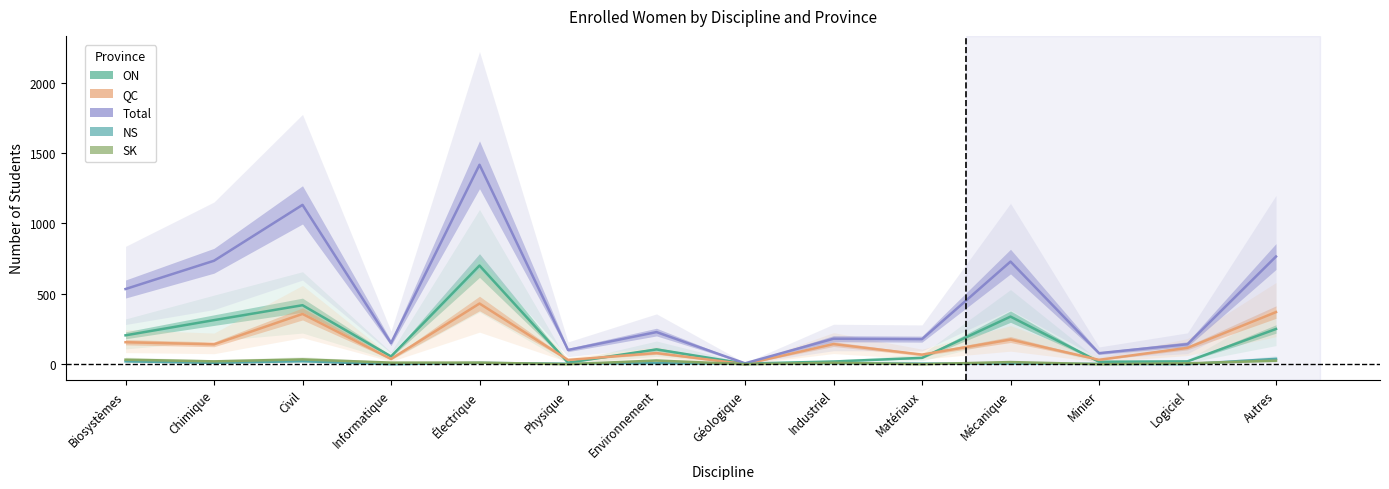

Rank the series by their maximum value, from highest to lowest.

Total, ON, QC, NS, SK